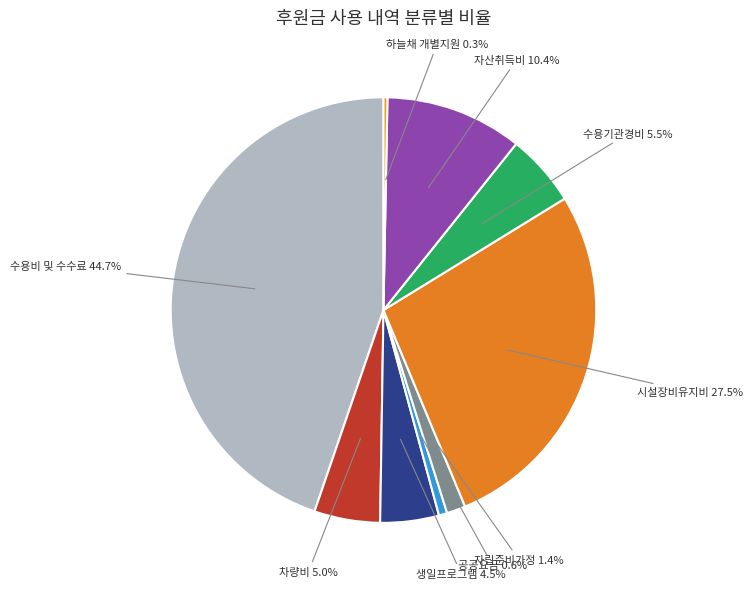

What is the ratio of the value at 수용비 및 수수료 to the value at 수용기관경비?

8.1